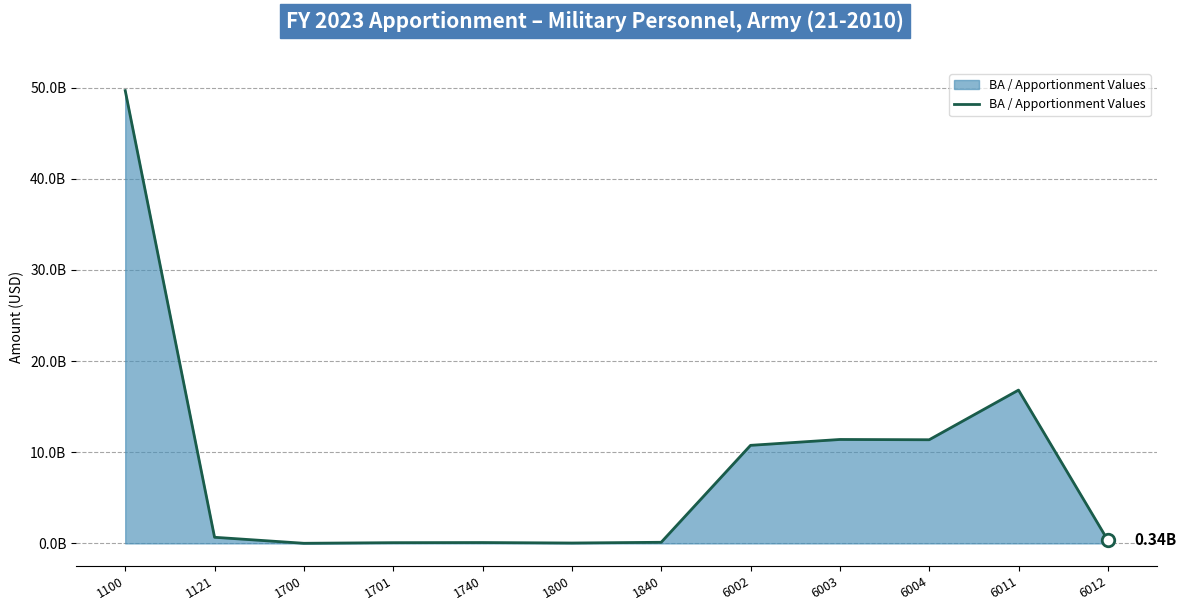

Does the chart have visible grid lines?

Yes